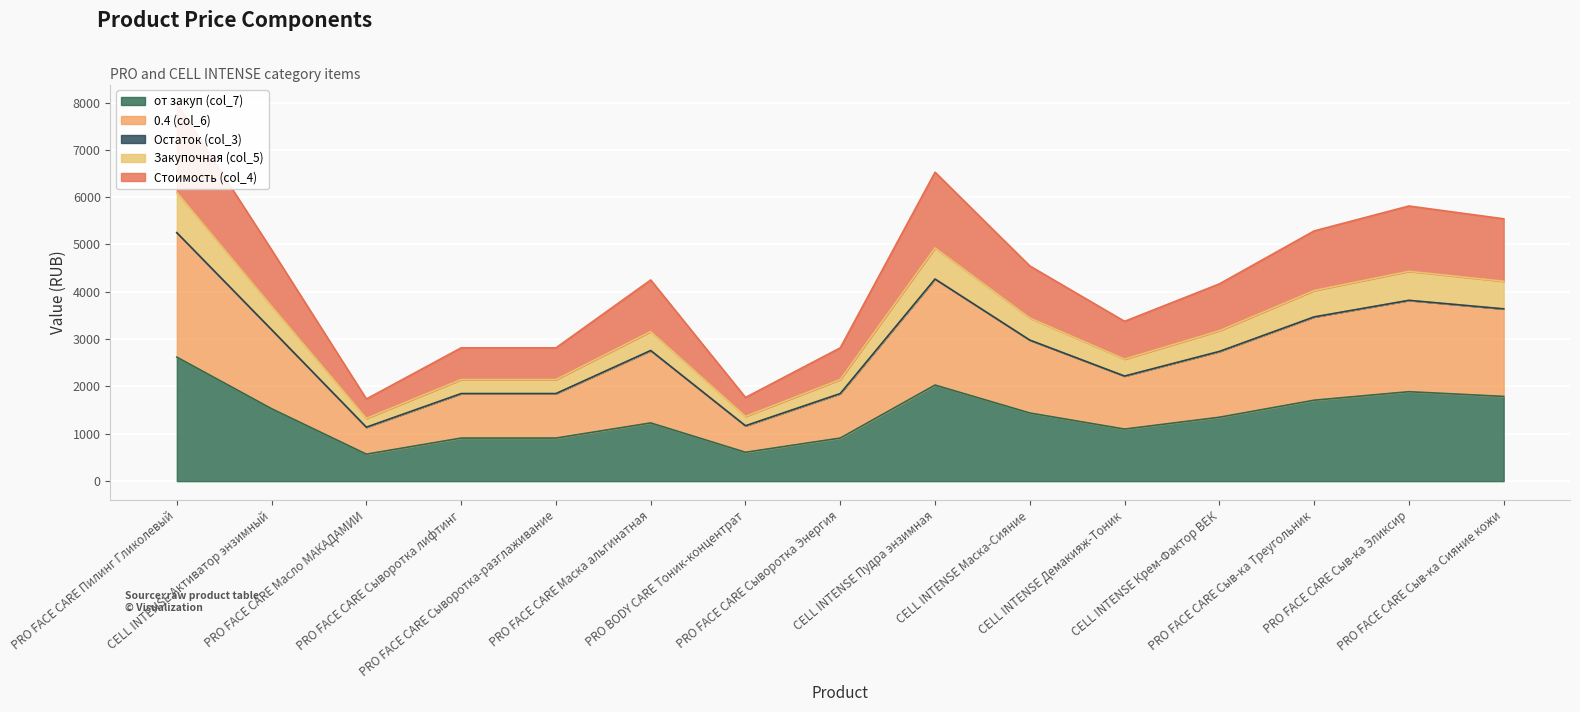

What is the difference between the highest and lowest values at CELL INTENSE Активатор энзимный?

3356.6